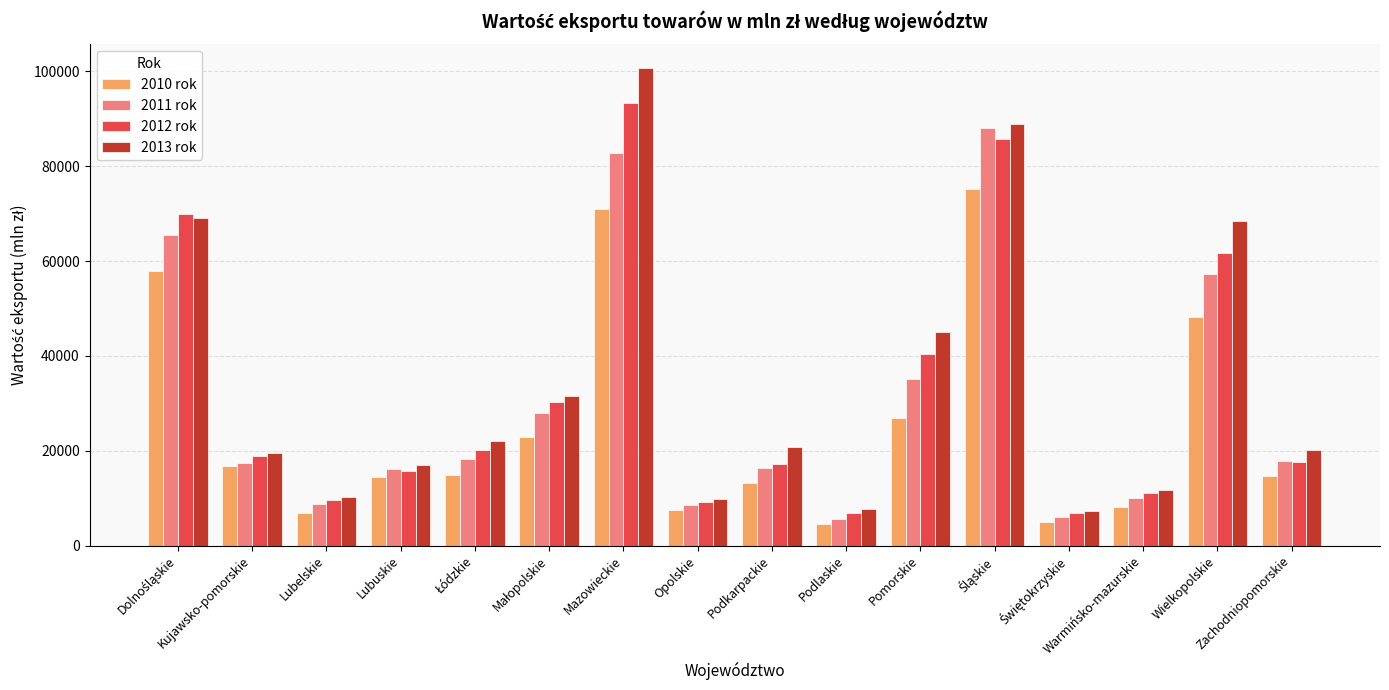

Which series changed the most between Kujawsko-pomorskie and Mazowieckie?

2013 rok